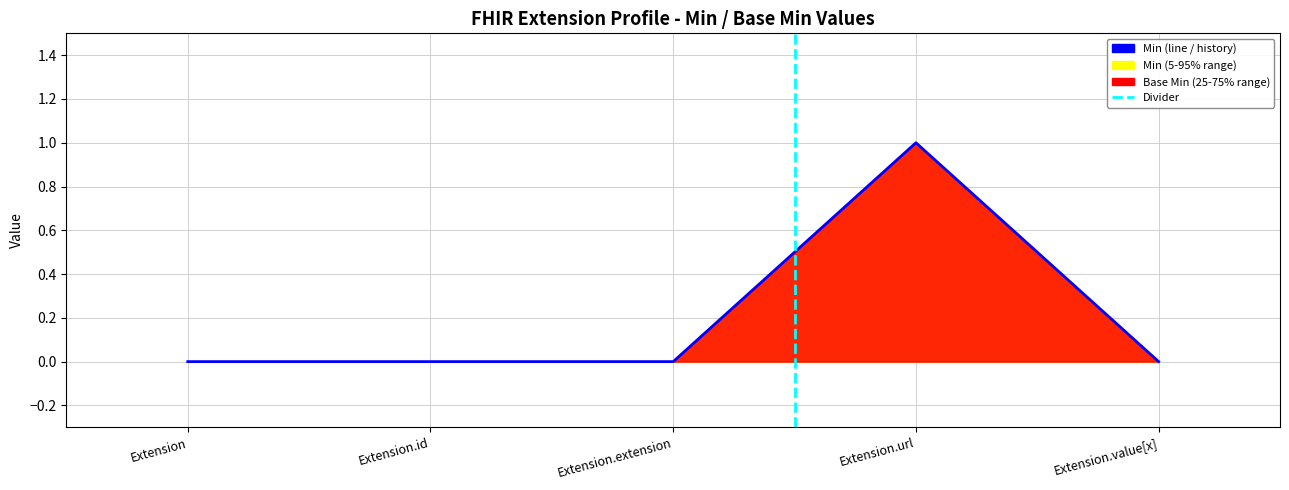

The chart shows a value of 0 at Extension.value[x]. True or false?

False